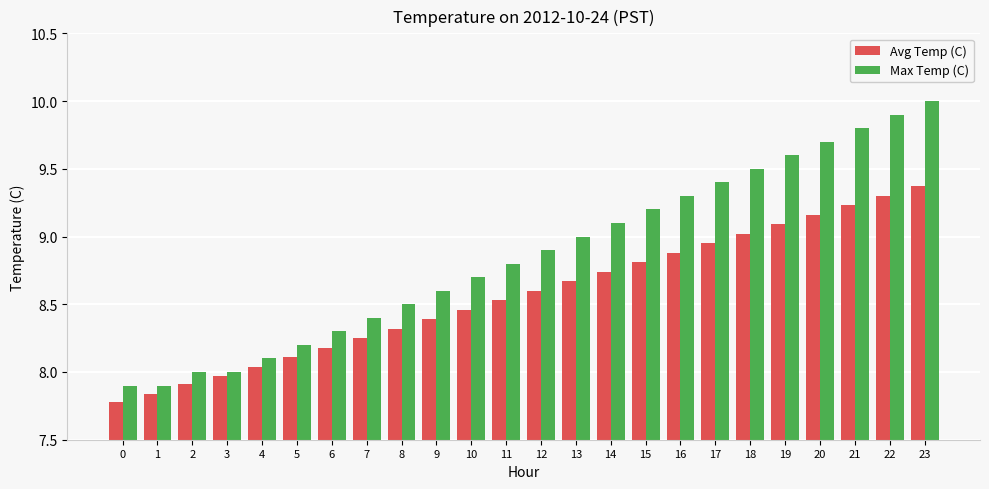

Is it true that Max Temp (C) equals 9.3 at 16?

True